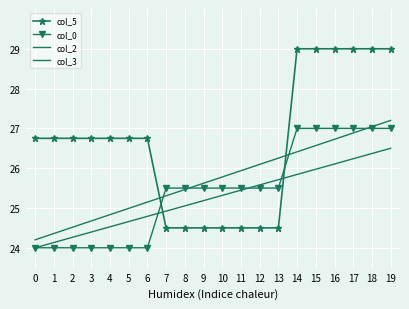

What value does the col_2 series have at 1?

24.1